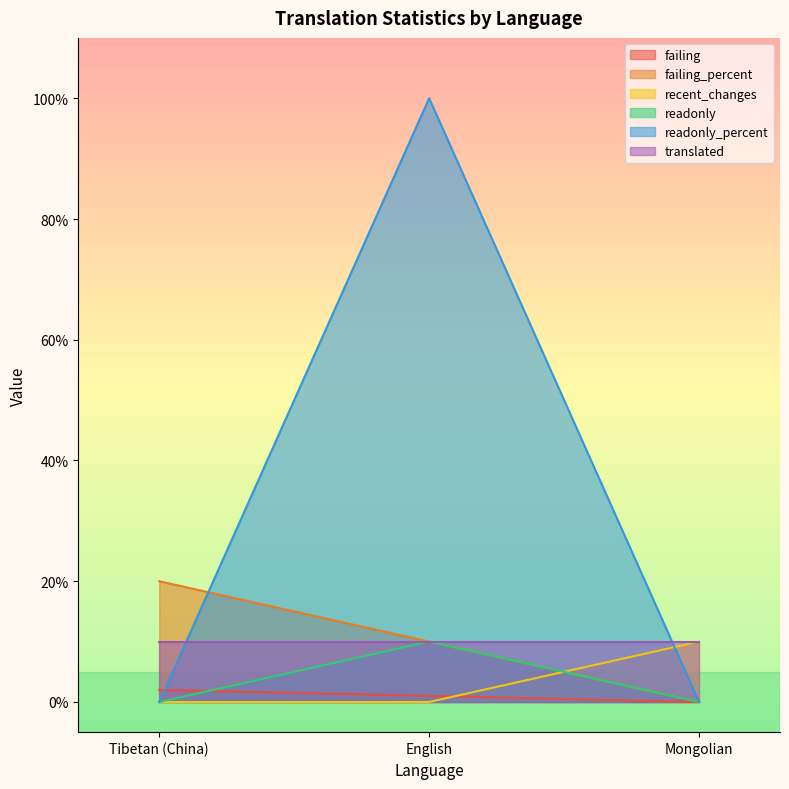

True or false: readonly_percent has a value of -55 at Tibetan (China).

False